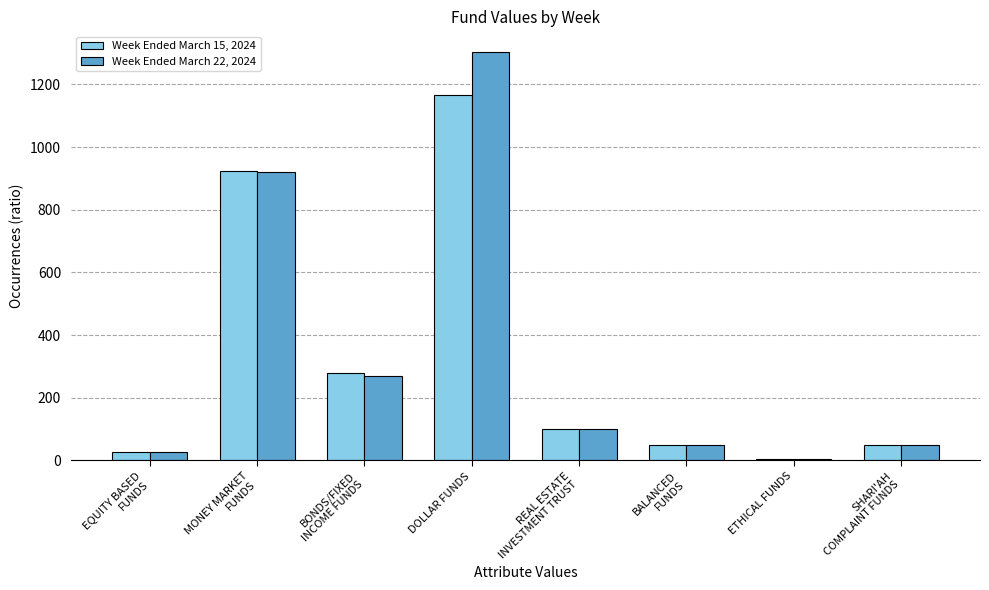

Rank the series at EQUITY BASED
FUNDS from highest to lowest value.

Week Ended March 15, 2024, Week Ended March 22, 2024